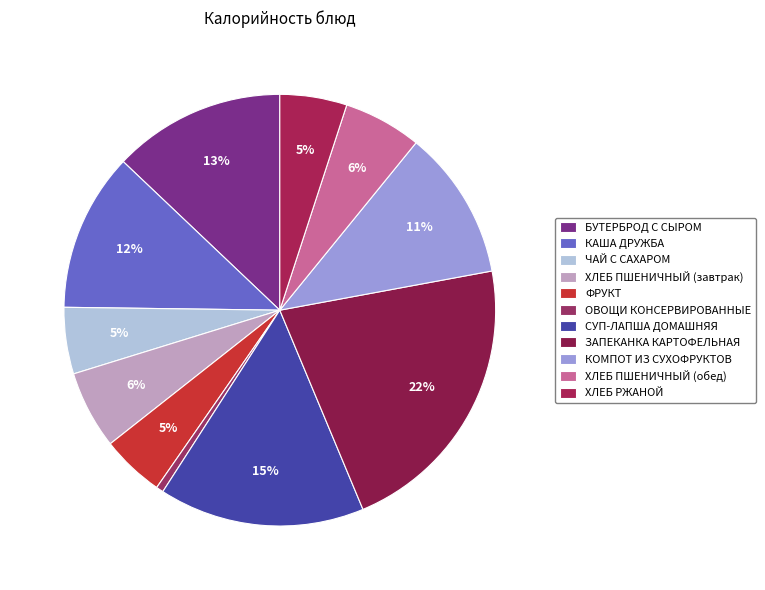

How many segments does this pie chart have?

11